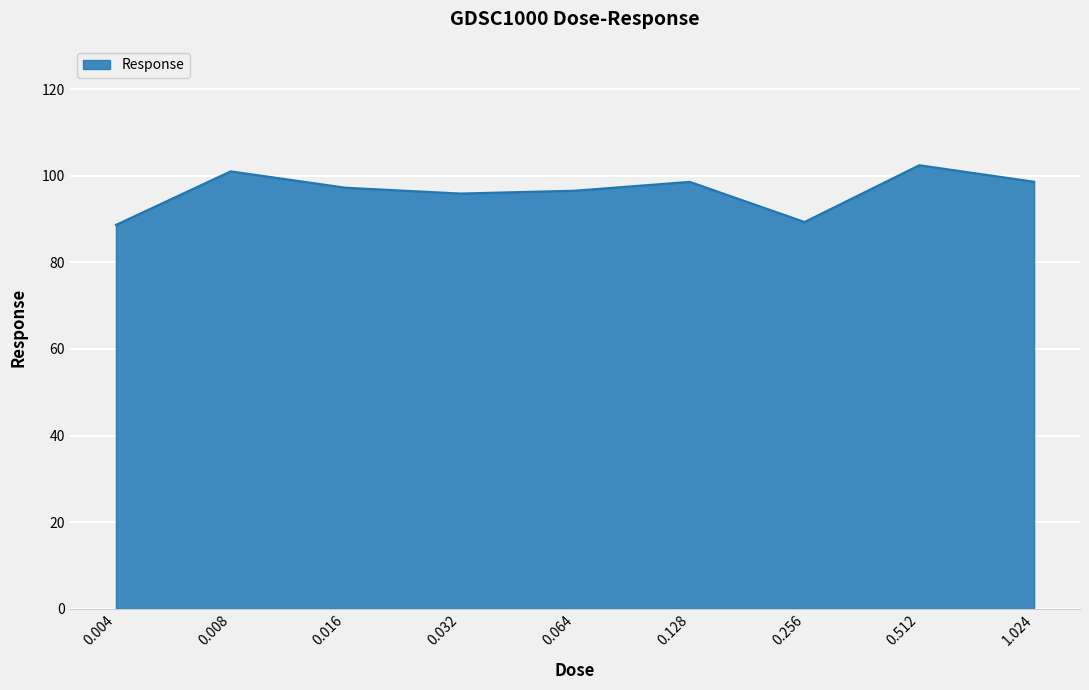

How many lines are shown in the chart?

1